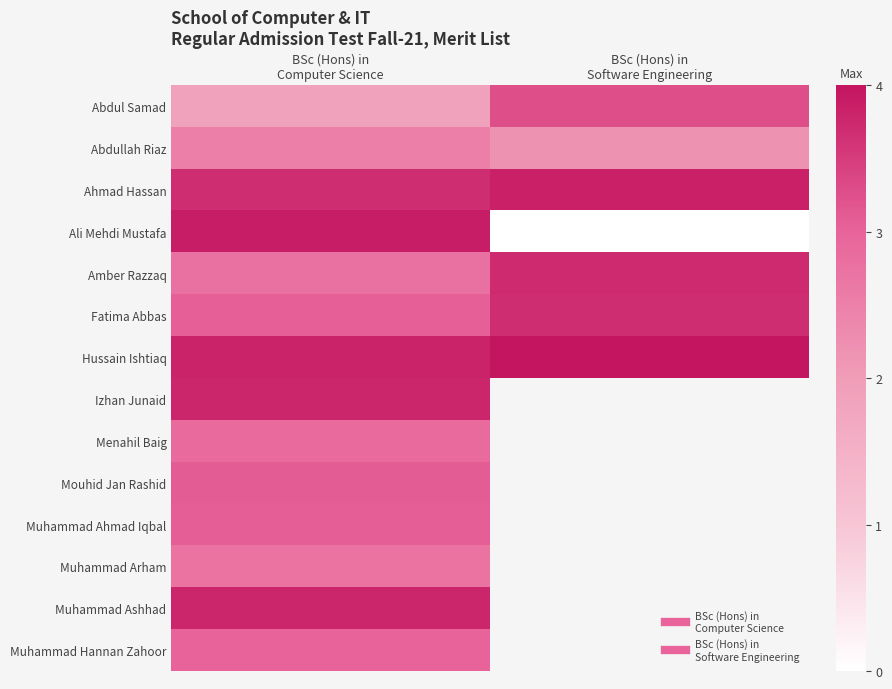

At which label does Muhammad Arham reach its minimum?

BSc (Hons) in Computer Science